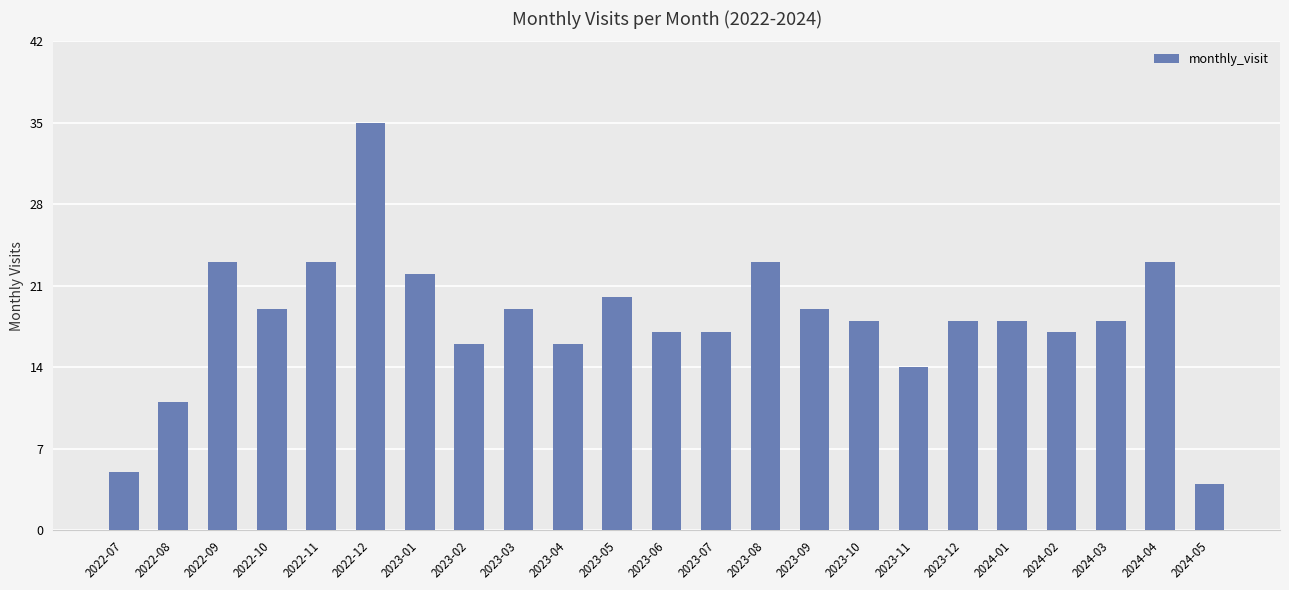

What is the smallest value displayed?

4